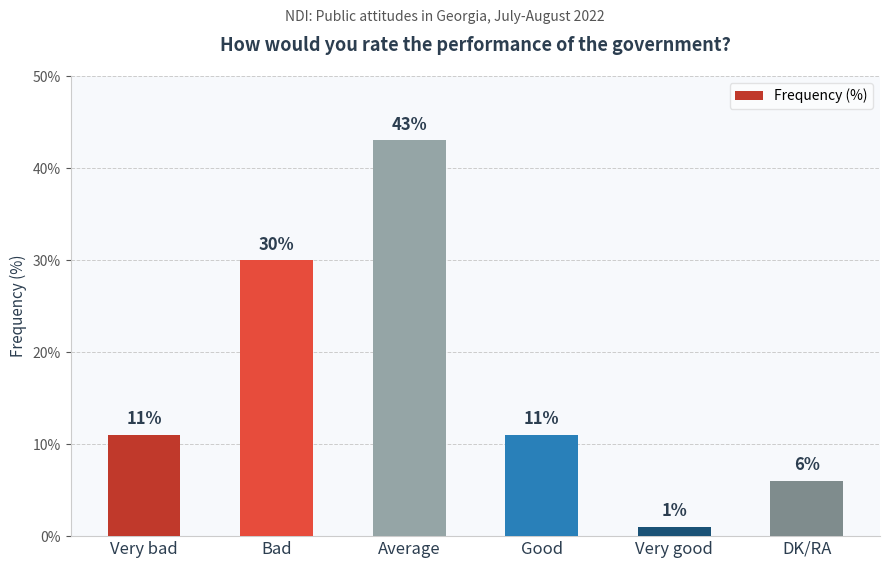

What is the label of the 5th bar from the left?

Very good